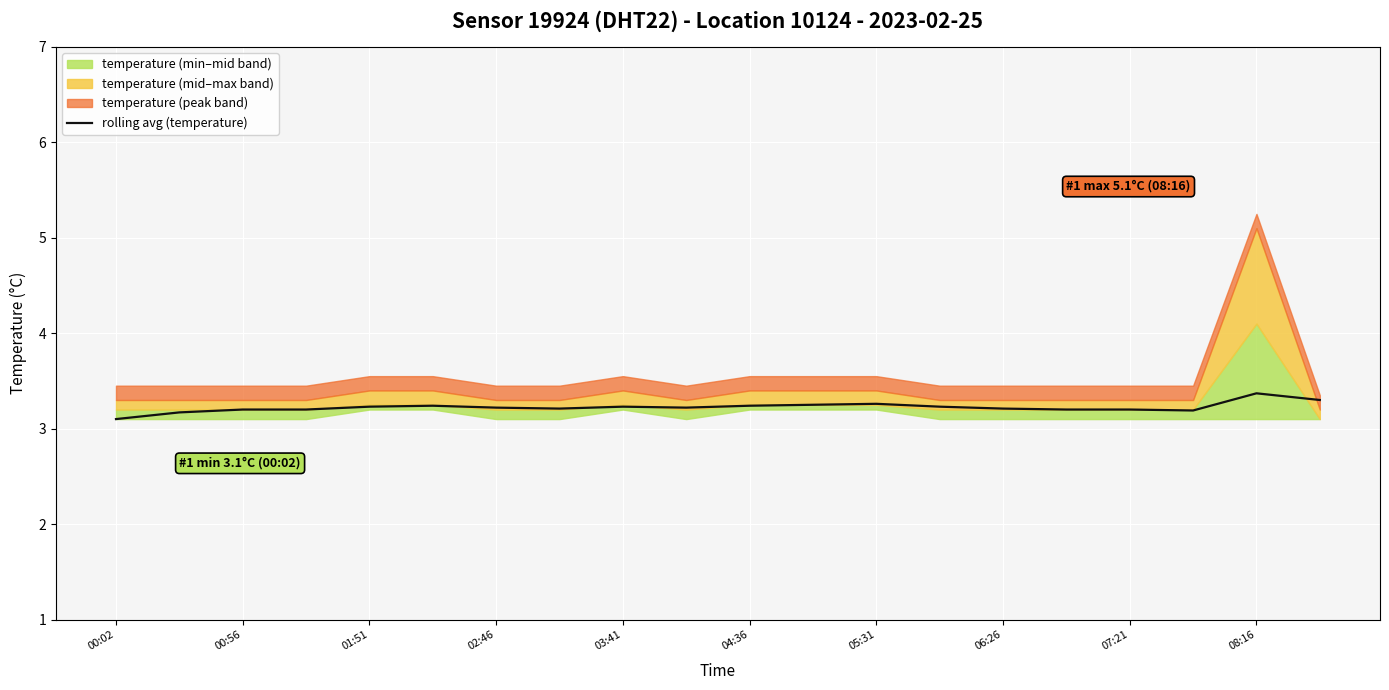

True or false: rolling avg (temperature) has a value of 4.2 at 07:21.

False